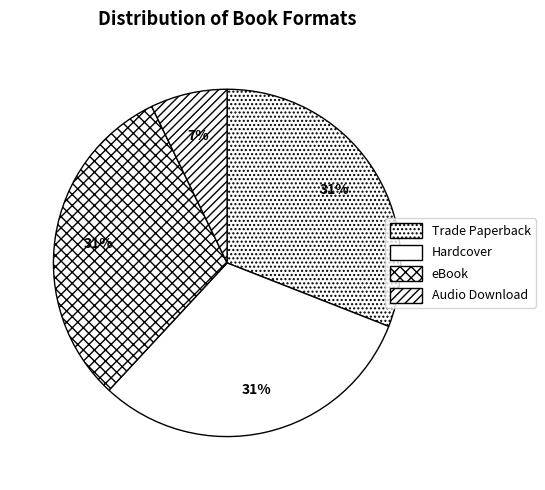

What percentage do Audio Download and Hardcover together represent?

38.1%